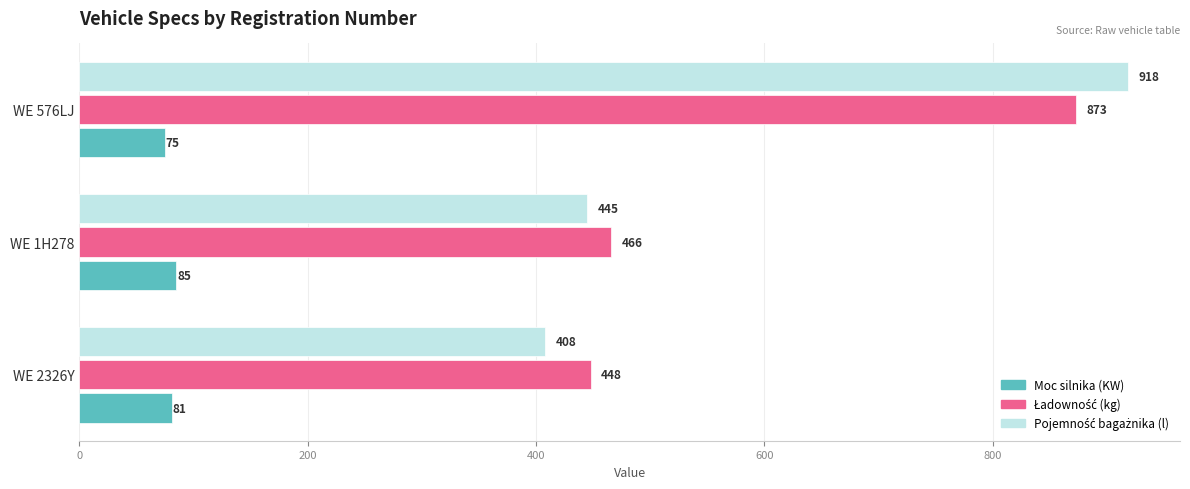

What is the minimum value shown in the chart?

75